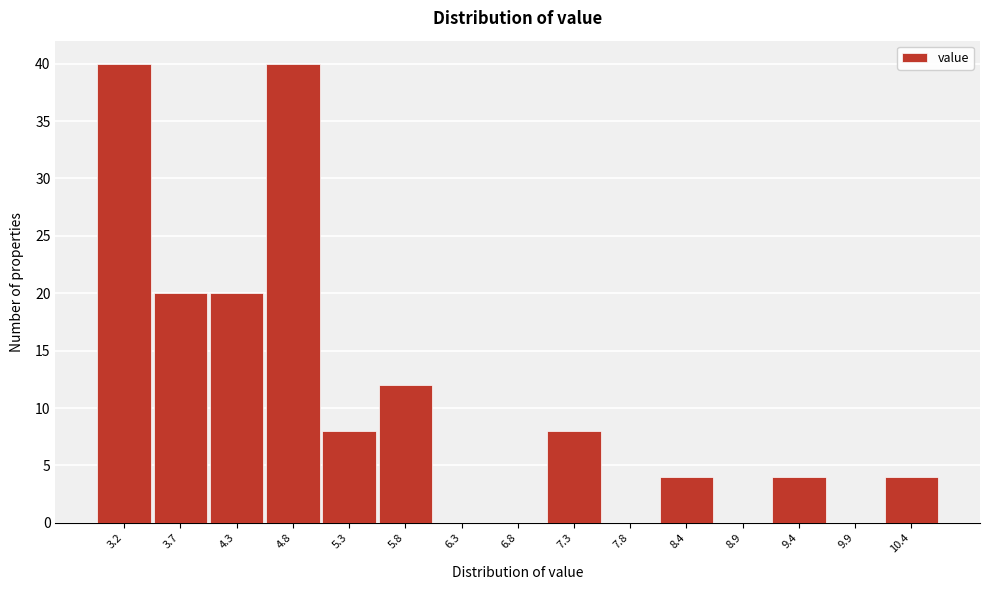

Reading left to right, transcribe this chart: for each bar, give the range it covers on the x-axis and its height. Neither the bar edges nor the heights are printed on the chart, so give them approximately, as read against the axes.

3.0 to 3.5: 40
3.5 to 4.0: 20
4.0 to 4.5: 20
4.5 to 5.0: 40
5.0 to 5.5: 8
5.5 to 6.1: 12
6.1 to 6.6: 0
6.6 to 7.1: 0
7.1 to 7.6: 8
7.6 to 8.1: 0
8.1 to 8.6: 4
8.6 to 9.1: 0
9.1 to 9.6: 4
9.6 to 10.2: 0
10.2 to 10.7: 4